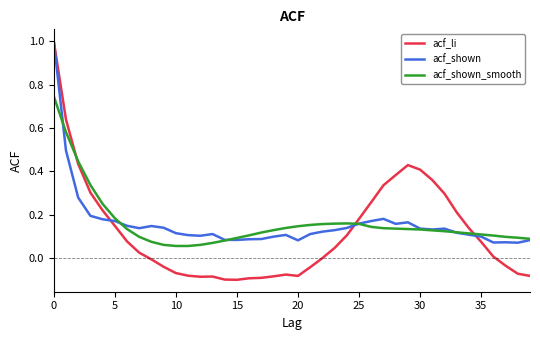

Which series has the widest spread of values?

acf_li